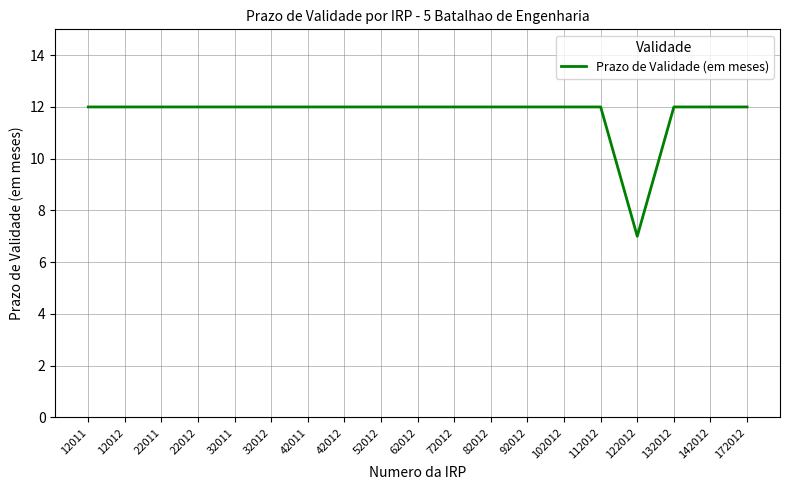

The value at 122012 is 3. True or false?

False